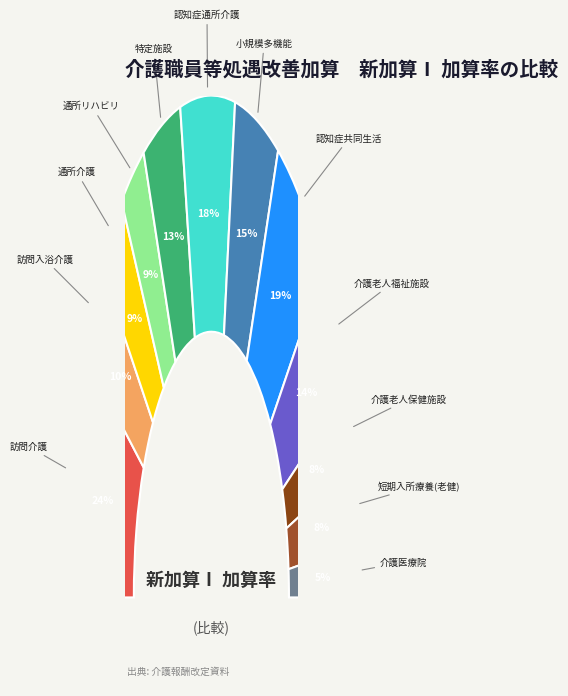

Does （介護予防）小規模多機能型居宅介護 account for over 50% of the chart?

No